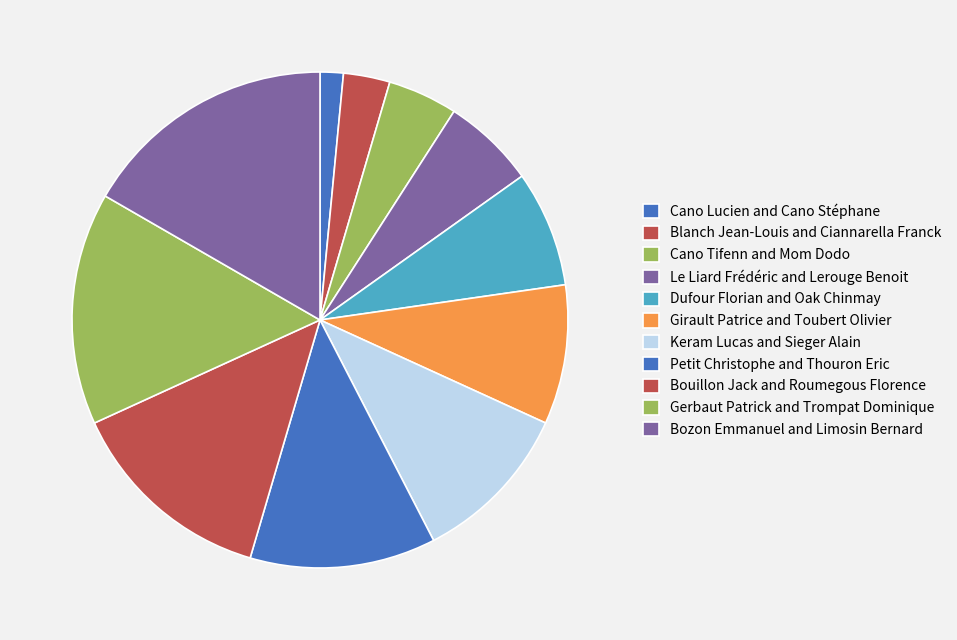

Does Cano Tifenn and Mom Dodo represent more than half of the total?

No